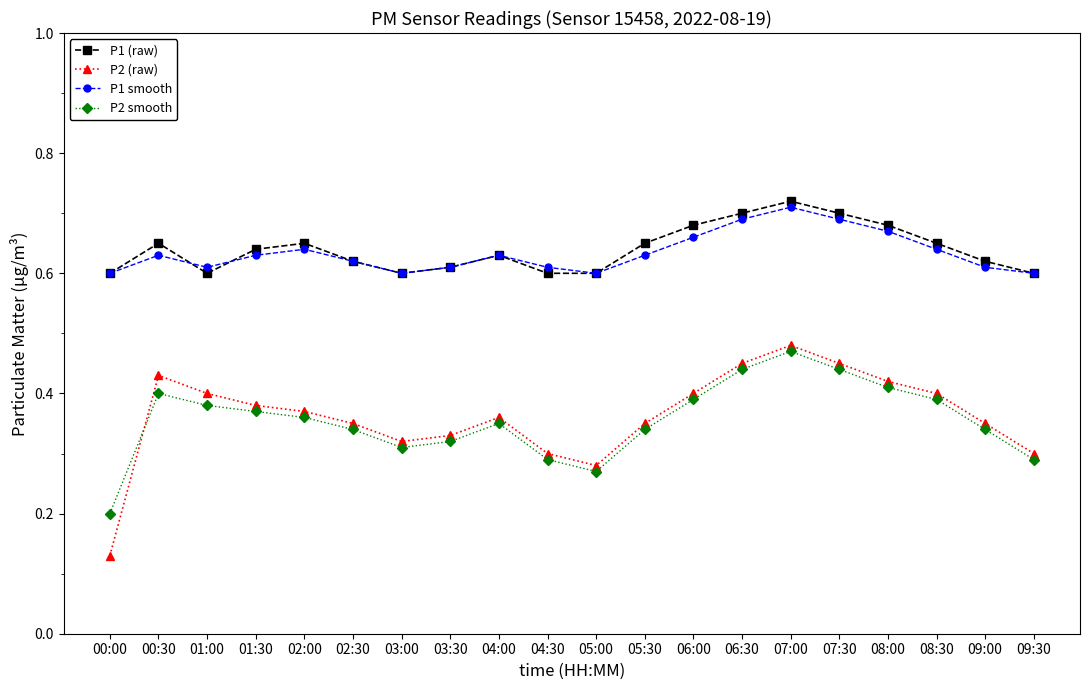

Is the value of P1 (raw) at 09:30 greater than the value of P2 smooth at 09:00?

Yes